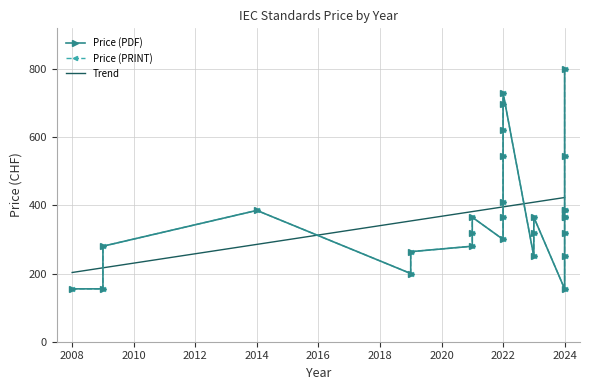

What is the lowest value of the Price (PDF) series?

155